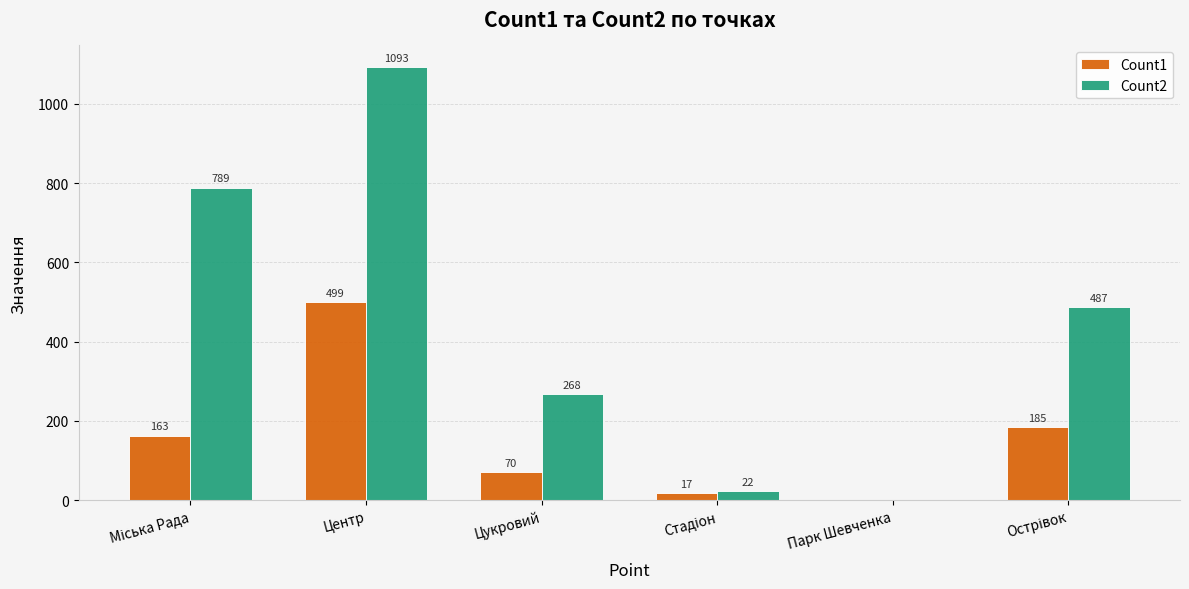

Is it true that Count2 equals 433 at Цукровий?

False